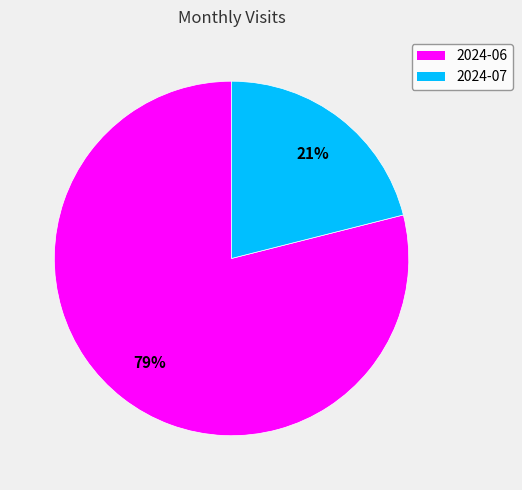

What is the largest slice in the pie chart?

2024-06